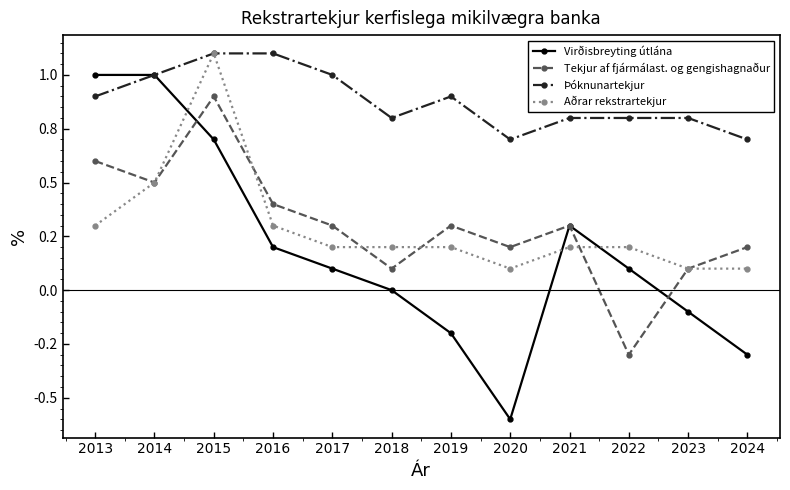

The value of Aðrar rekstrartekjur at 2014 is 0.1. True or false?

False